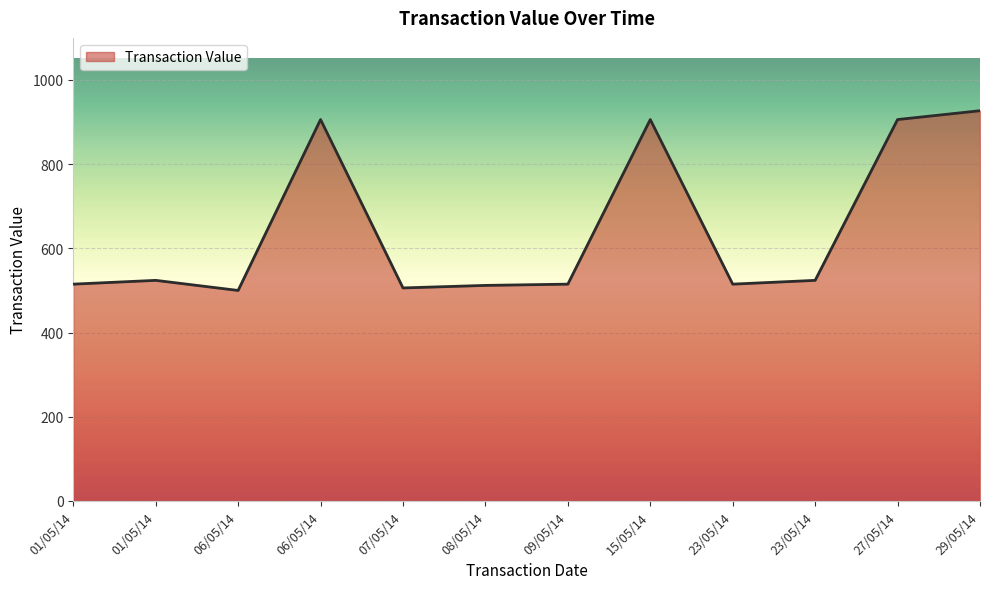

Does the chart display data point markers on the line(s)?

No